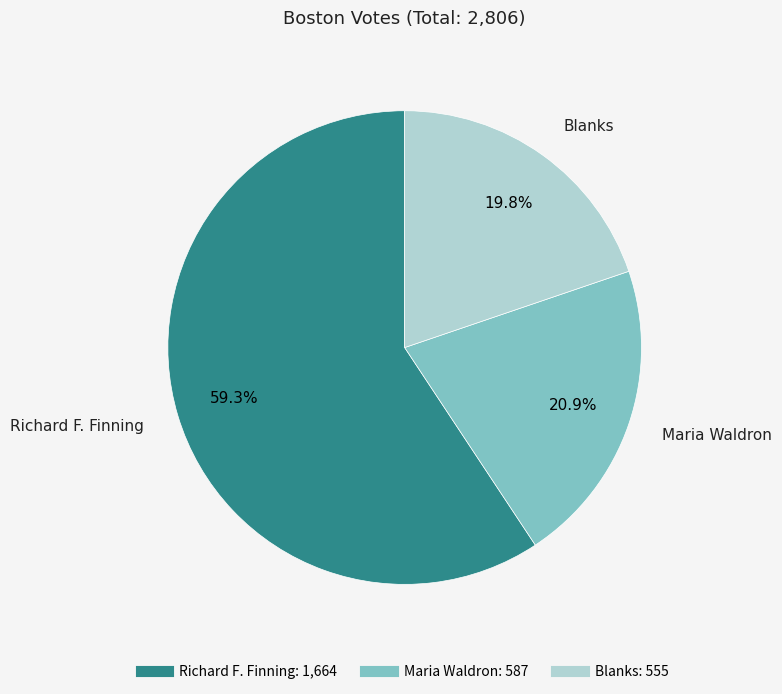

True or false: Richard F. Finning accounts for 51% of the total.

False